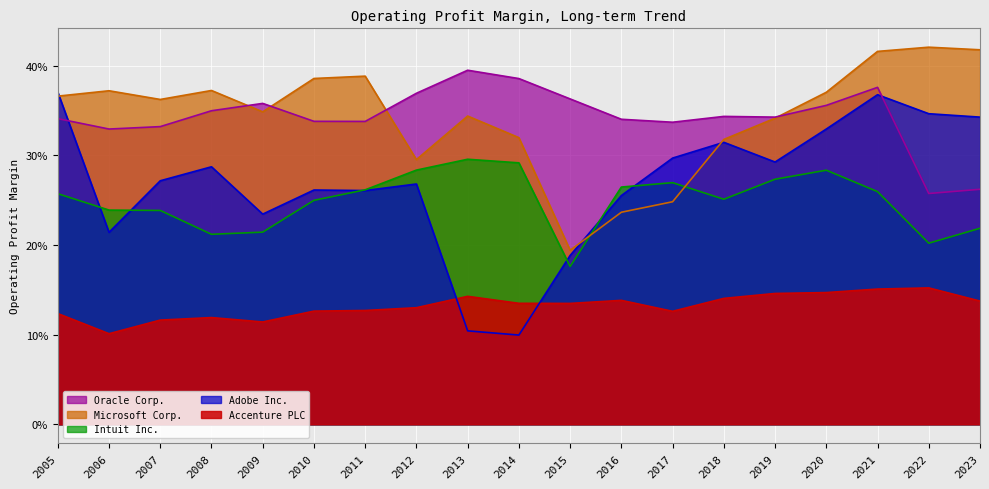

What is the greatest value displayed?

0.4